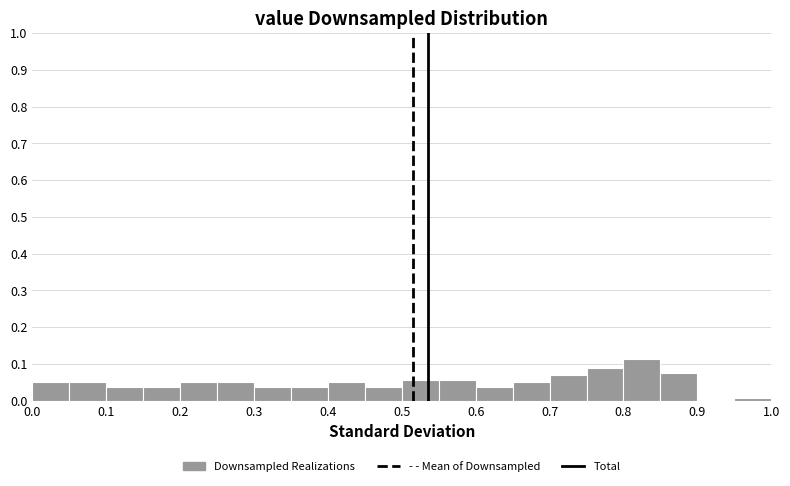

Reading left to right, list every bar in this chart as the range it spans on the x-axis followed by its height. The values are not printed on the chart, so give them approximately, as read against the axis.

0.00 to 0.05: 0.05
0.05 to 0.10: 0.05
0.10 to 0.15: 0.04
0.15 to 0.20: 0.04
0.20 to 0.25: 0.05
0.25 to 0.30: 0.05
0.30 to 0.35: 0.04
0.35 to 0.40: 0.04
0.40 to 0.45: 0.05
0.45 to 0.50: 0.04
0.50 to 0.55: 0.06
0.55 to 0.60: 0.06
0.60 to 0.65: 0.04
0.65 to 0.70: 0.05
0.70 to 0.75: 0.07
0.75 to 0.80: 0.09
0.80 to 0.85: 0.11
0.85 to 0.90: 0.08
0.90 to 0.95: 0
0.95 to 1.00: under 0.01